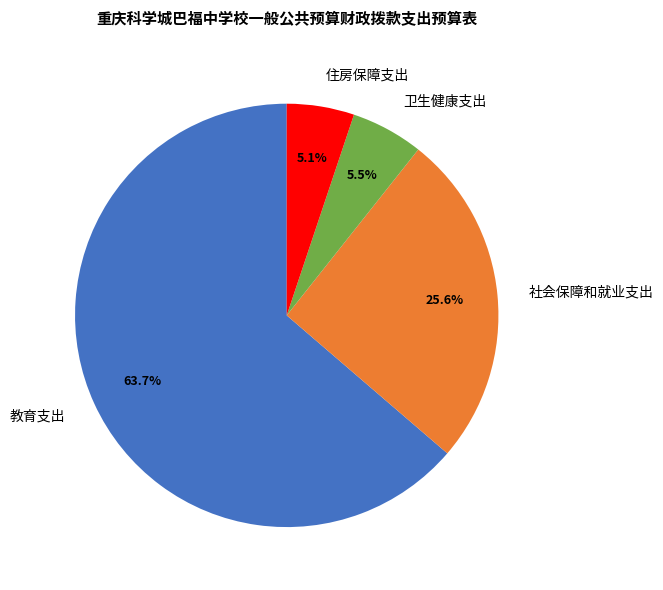

To the nearest percent, what is the difference between the 社会保障和就业支出 and 卫生健康支出 slice percentages?

20%